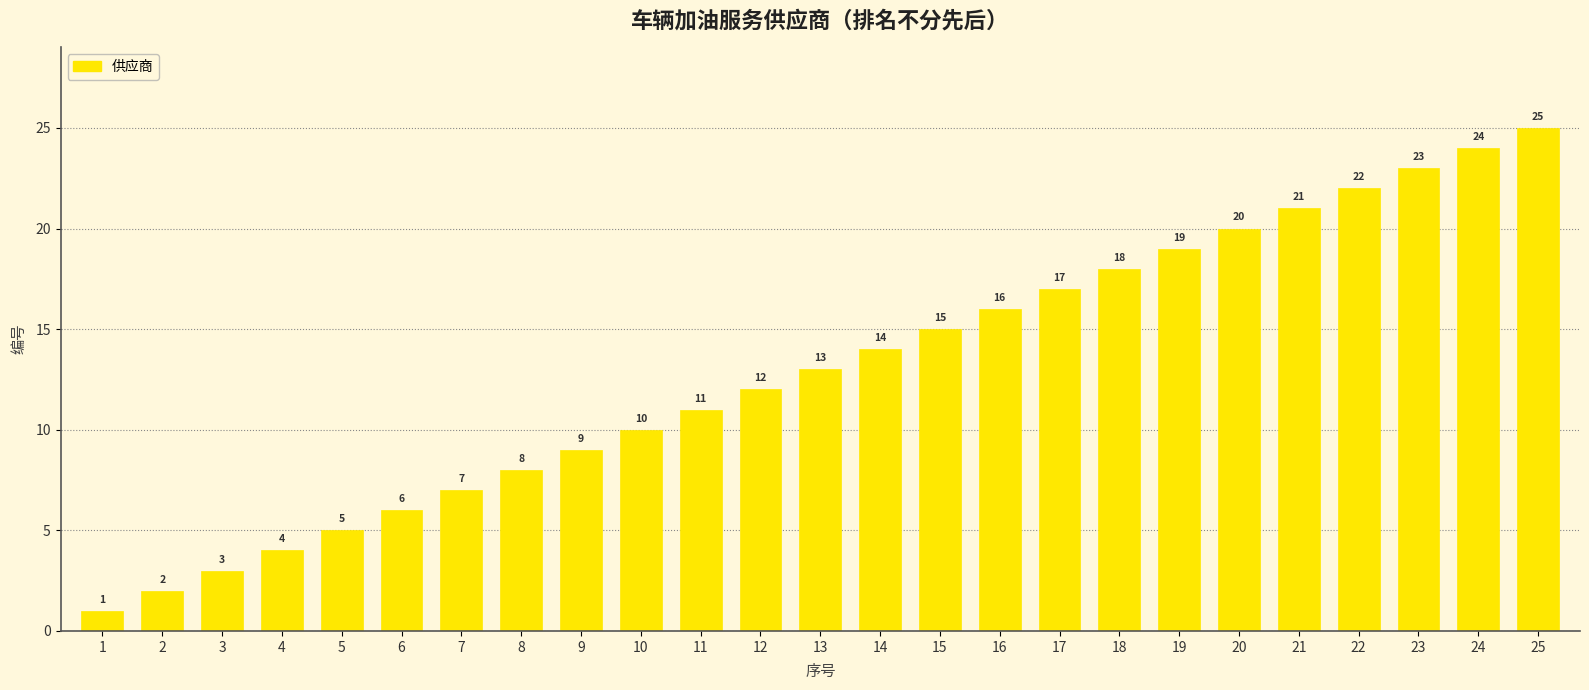

Does the chart contain any negative values?

No